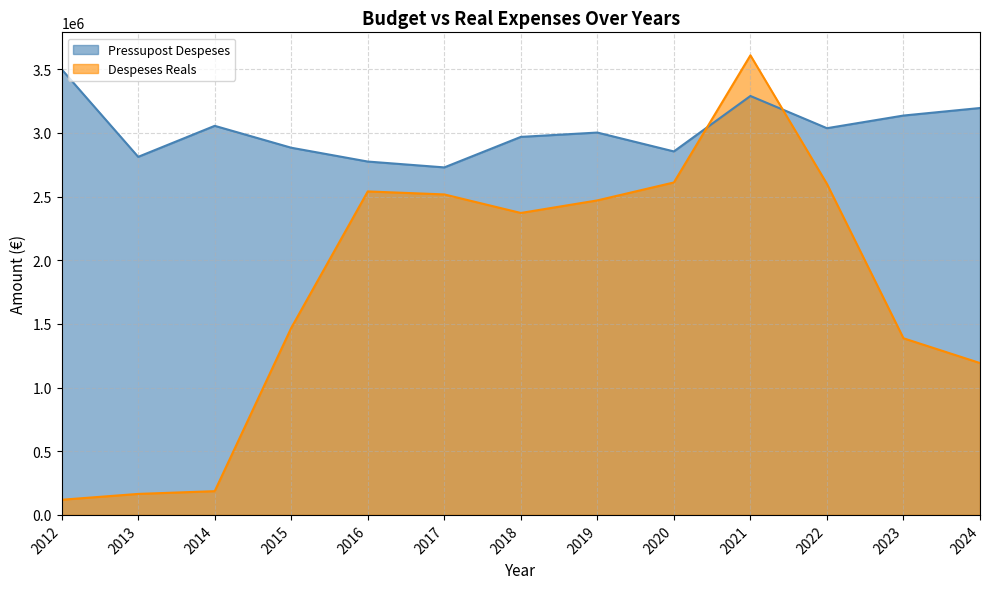

Which series has the largest total across all categories?

Pressupost Despeses